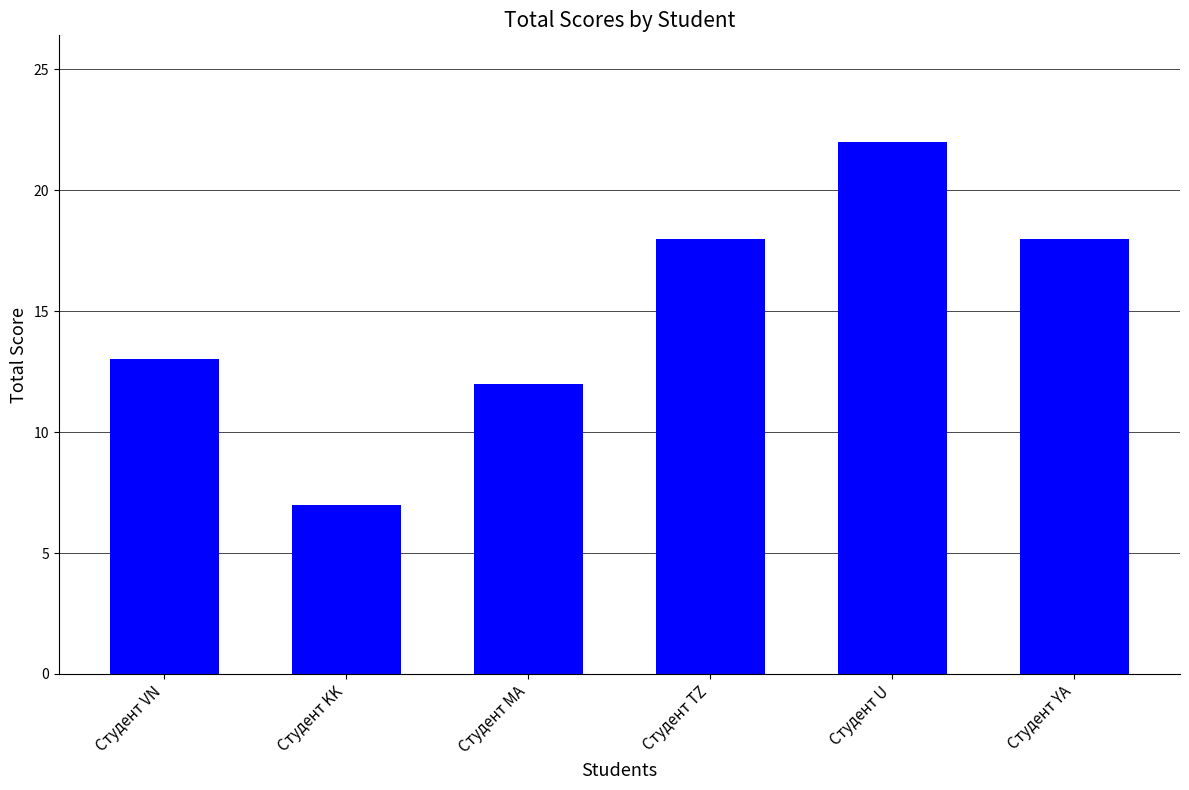

What position from the left is Студент TZ?

4